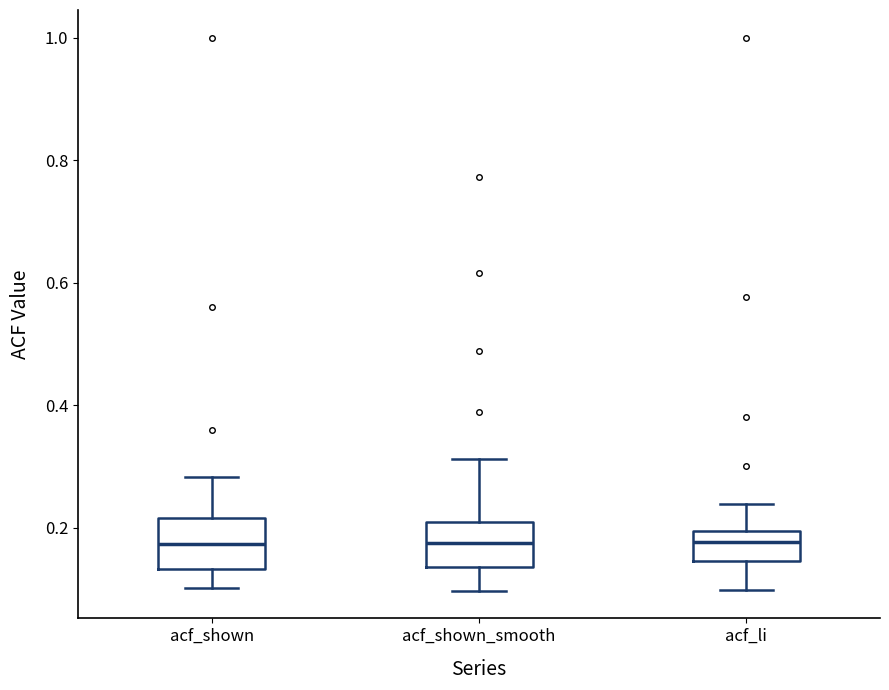

Reading left to right, transcribe this box plot: for each box, give where its median line is, the range the box spans, and where its two whiskers end, as read against the y-axis. The values are not printed on the chart, so give them approximately, as read against the axis.

acf_shown: median 0.18, box 0.14 to 0.22, whiskers 0.10 to 0.28
acf_shown_smooth: median 0.18, box 0.14 to 0.20, whiskers 0.10 to 0.32
acf_li: median 0.18, box 0.14 to 0.20, whiskers 0.10 to 0.24